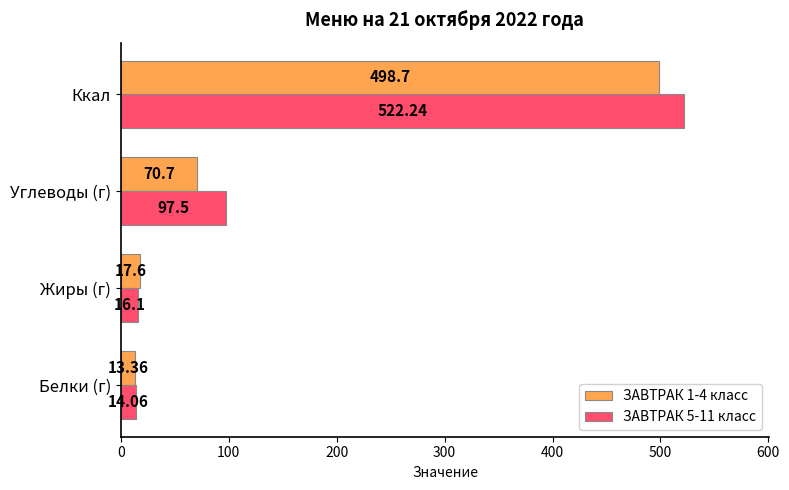

List the series in order of their peak value, lowest first.

ЗАВТРАК 1-4 класс, ЗАВТРАК 5-11 класс